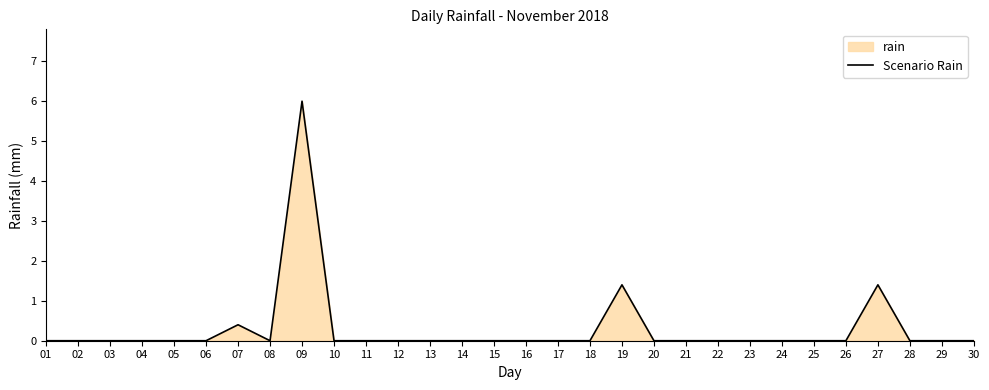

Reading left to right, list all the values displayed in this chart.

01=0.0	02=0.0	03=0.0	04=0.0	05=0.0	06=0.0	07=0.4	08=0.0	09=6.0	10=0.0	11=0.0	12=0.0	13=0.0	14=0.0	15=0.0	16=0.0	17=0.0	18=0.0	19=1.4	20=0.0	21=0.0	22=0.0	23=0.0	24=0.0	25=0.0	26=0.0	27=1.4	28=0.0	29=0.0	30=0.0